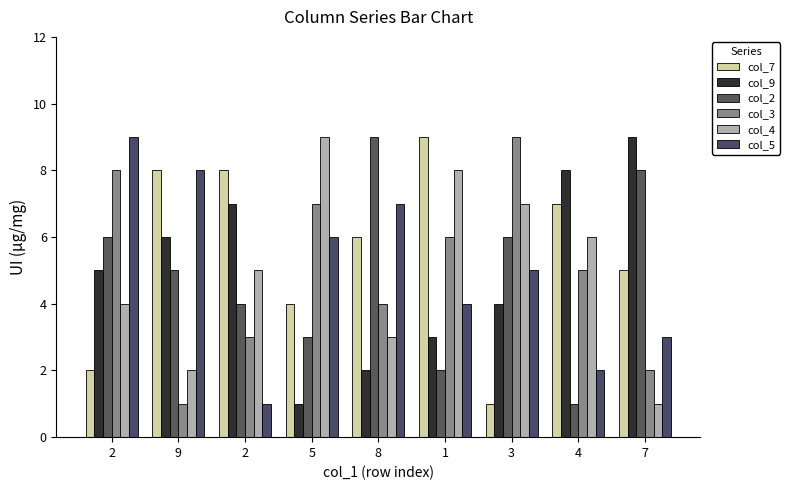

What is the average value of the col_3 series?

5